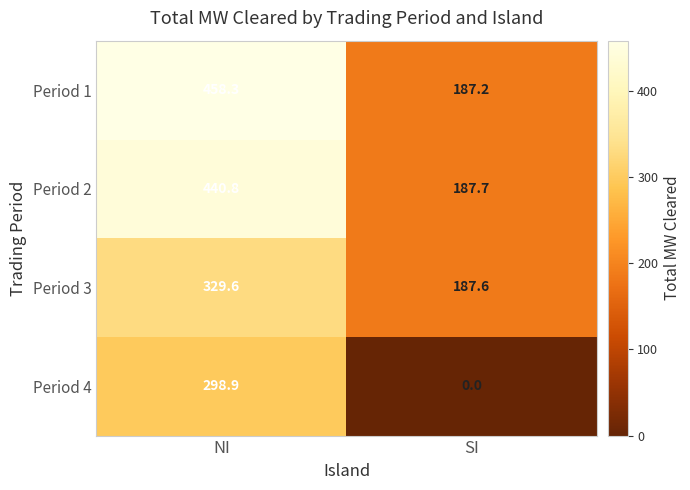

At how many categories does at least one series exceed 261?

1